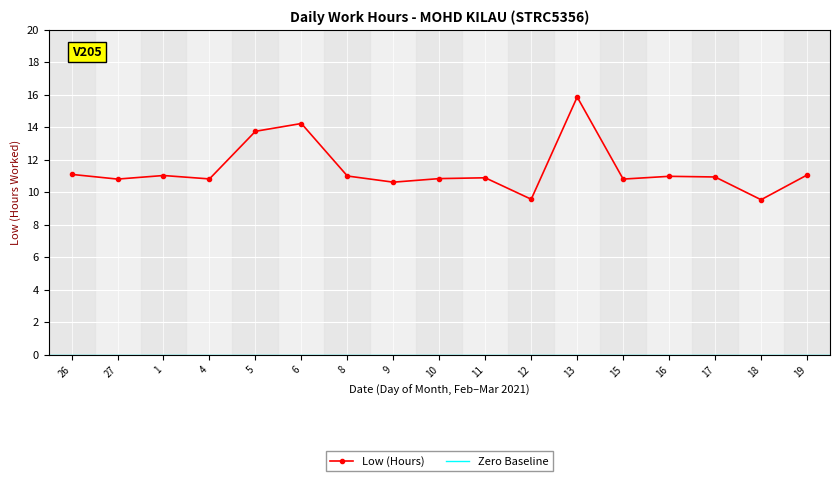

Which label corresponds to the smallest value in the chart?

18